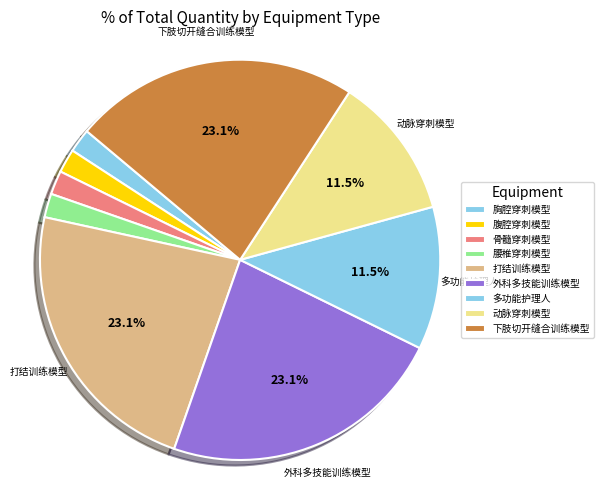

True or false: 腰椎穿刺模型 accounts for 2% of the total.

True